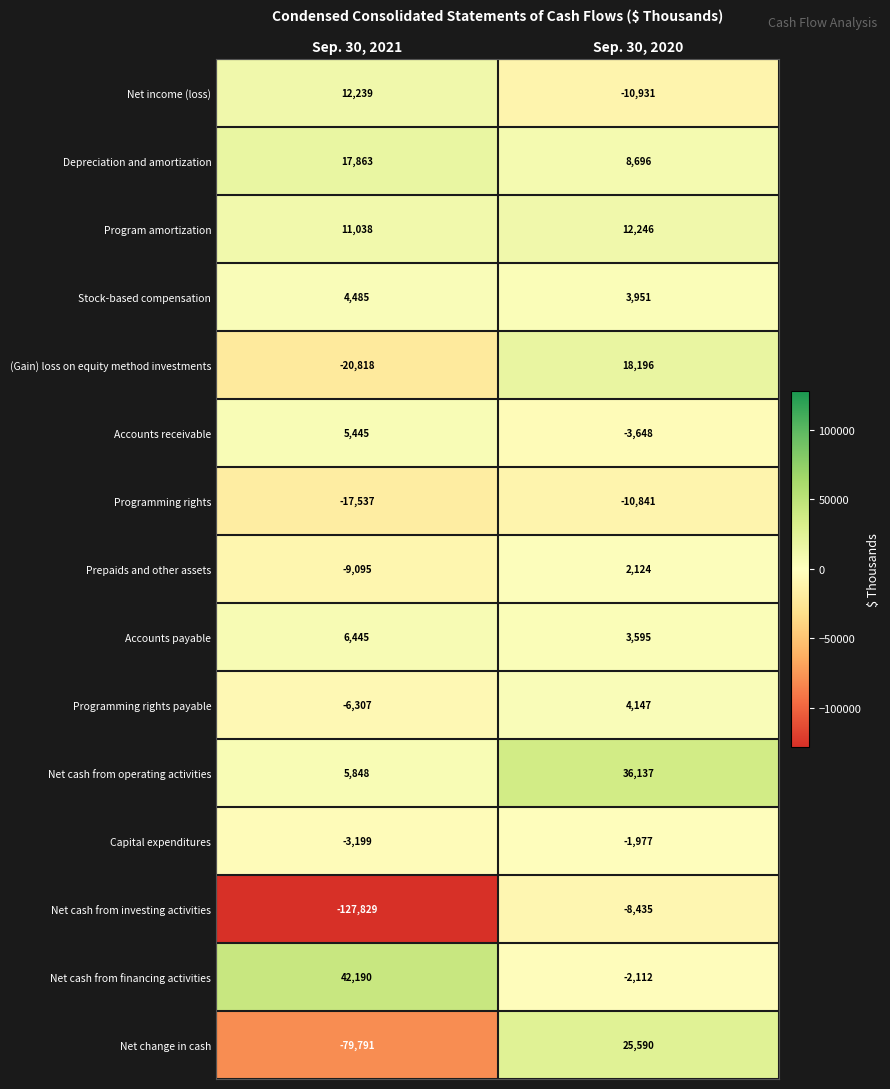

Reading left to right, list all the values displayed in this chart.

Net income (loss): 12239	-10931
Depreciation and amortization: 17863	8696
Program amortization: 11038	12246
Stock-based compensation: 4485	3951
(Gain) loss on equity method investments: -20818	18196
Accounts receivable: 5445	-3648
Programming rights: -17537	-10841
Prepaids and other assets: -9095	2124
Accounts payable: 6445	3595
Programming rights payable: -6307	4147
Net cash from operating activities: 5848	36137
Capital expenditures: -3199	-1977
Net cash from investing activities: -127829	-8435
Net cash from financing activities: 42190	-2112
Net change in cash: -79791	25590